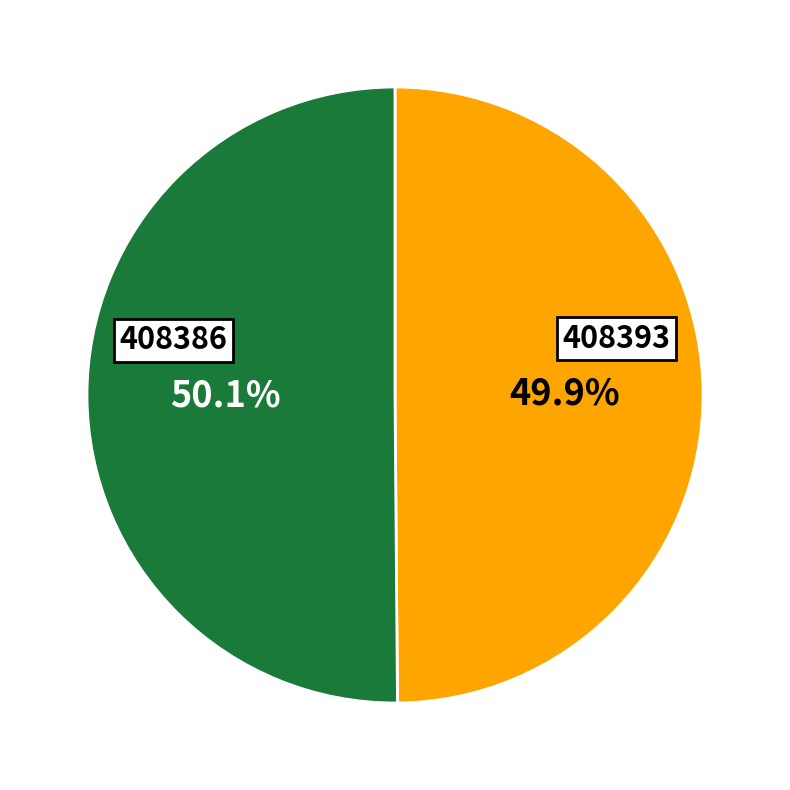

To the nearest percent, what is the average slice percentage?

50%